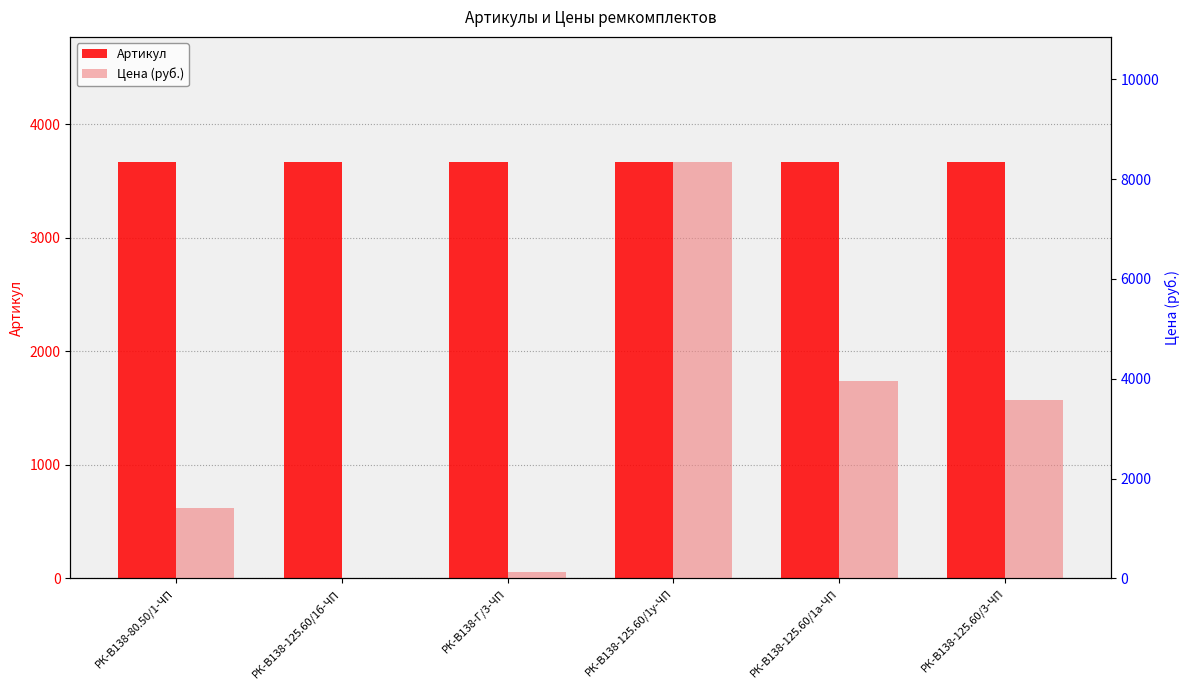

Rank the series by their average value, from highest to lowest.

Артикул, Цена (руб.)